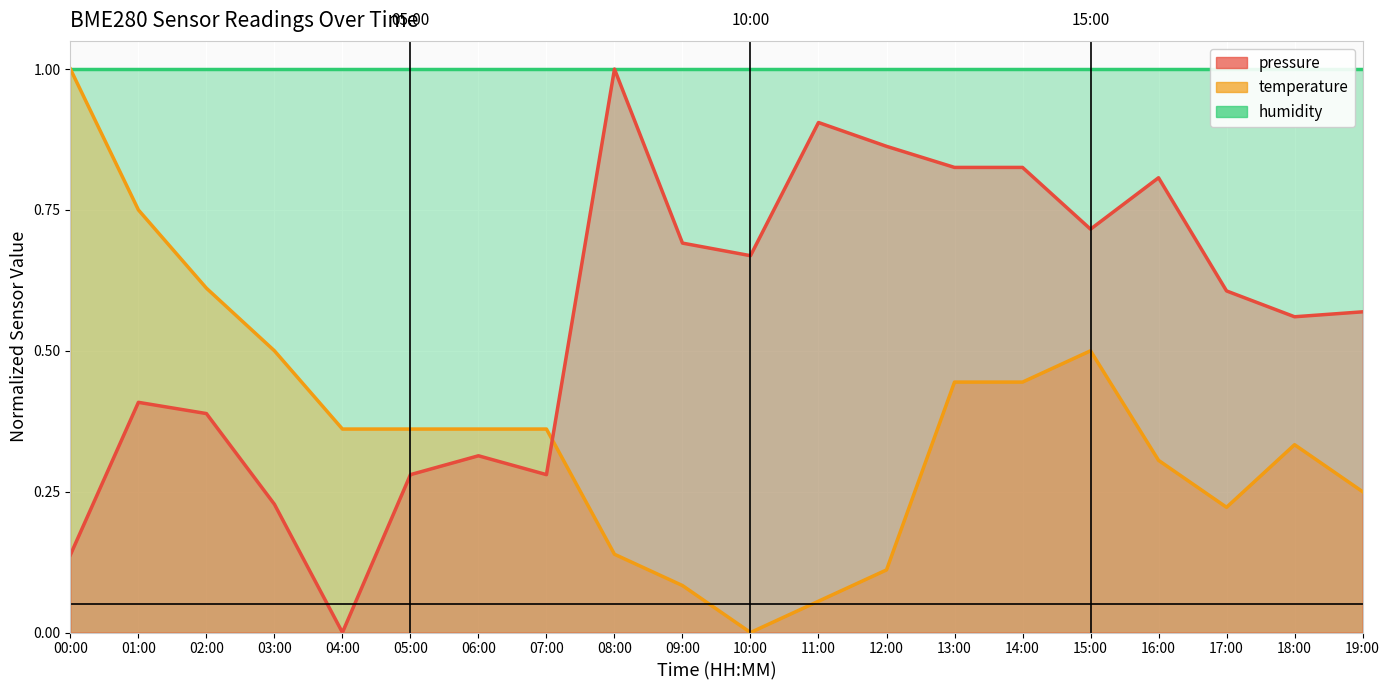

What is the sum of all pressure values?

11.1